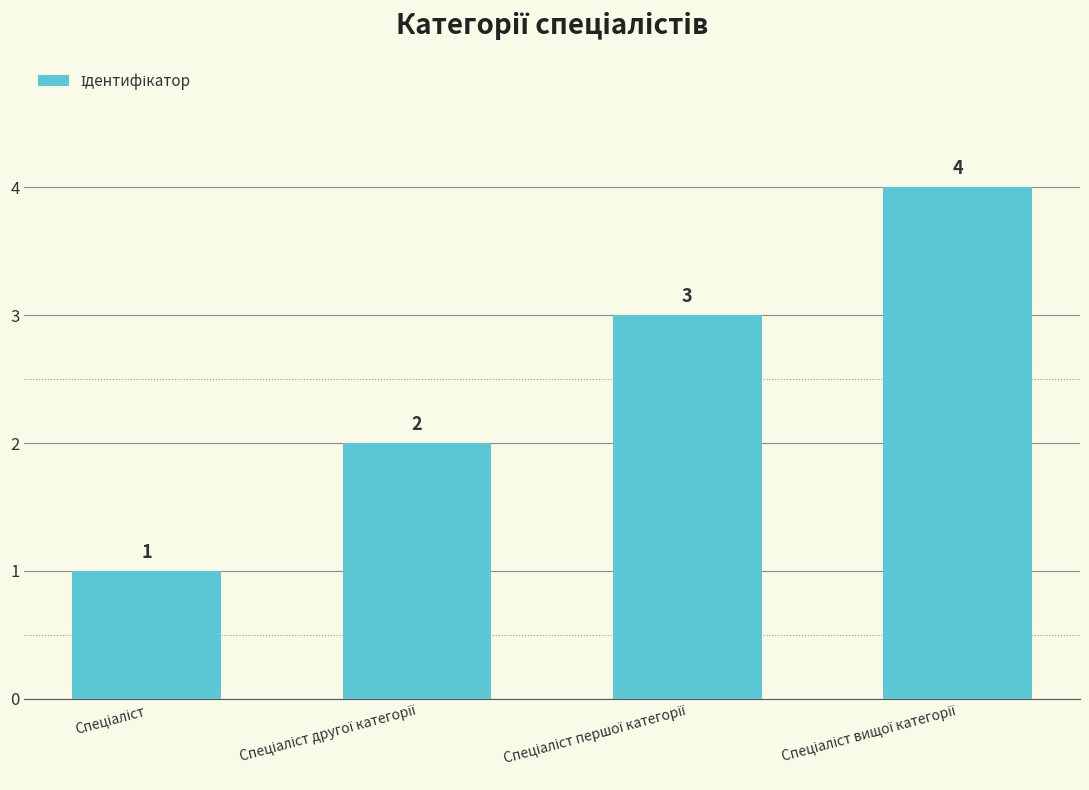

Reading left to right, transcribe all the data shown in this chart.

1	2	3	4